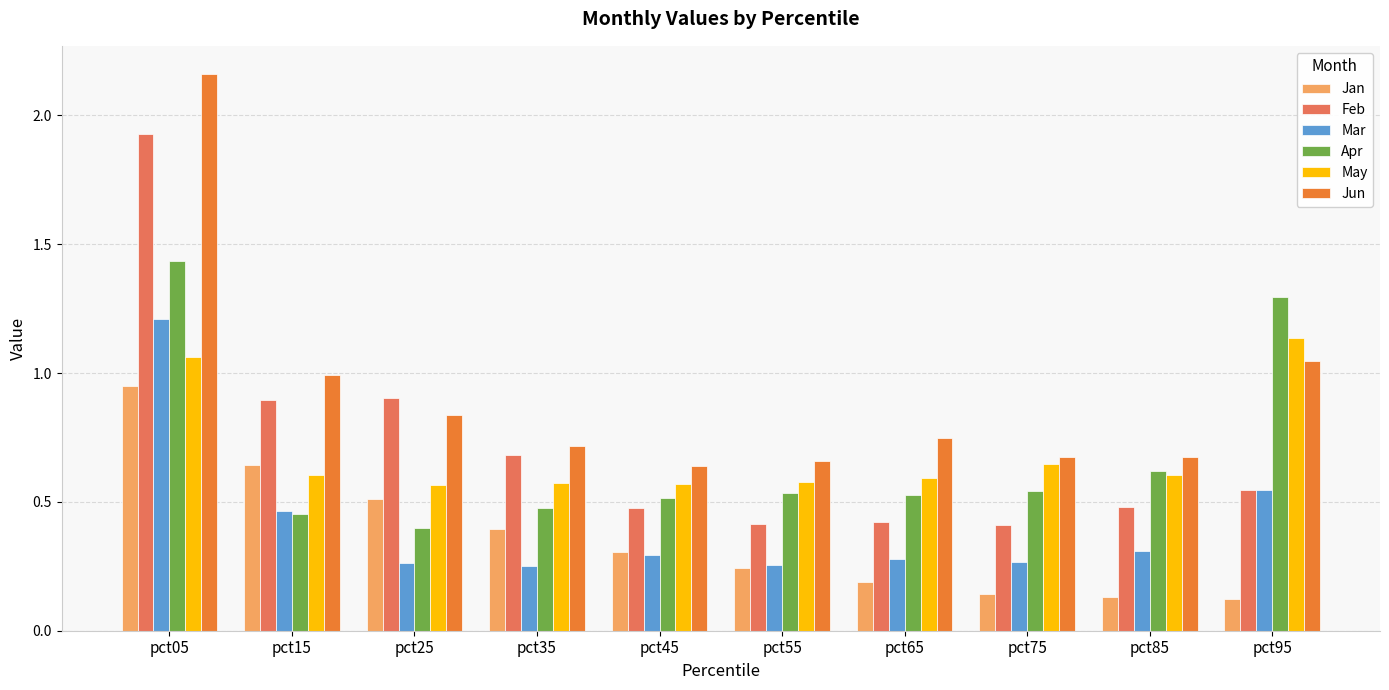

The Mar series shows 0.7 at pct05. True or false?

False